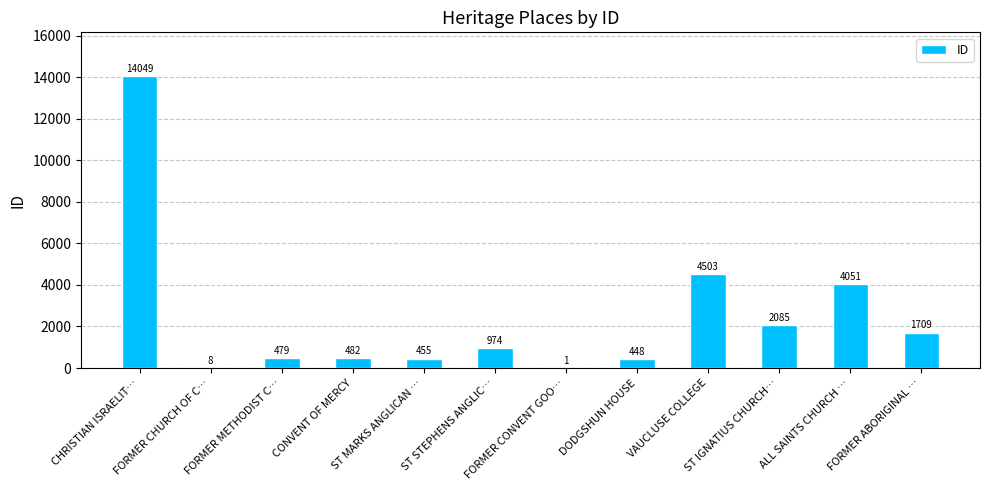

The value at ALL SAINTS CHURCH … is 4051. True or false?

True